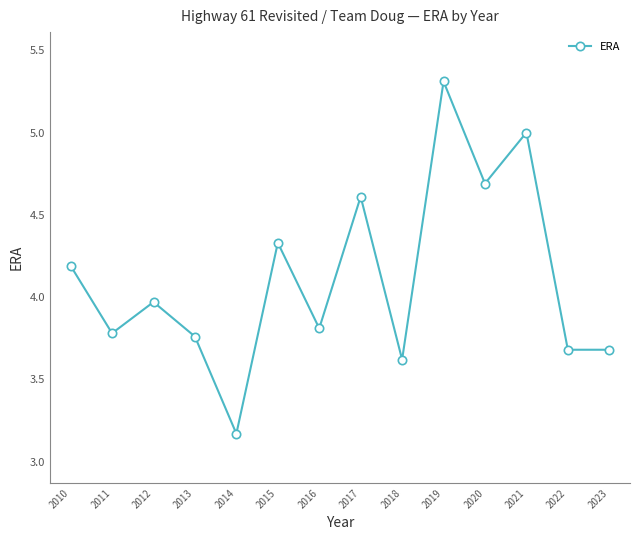

Where is the first local minimum?

2011